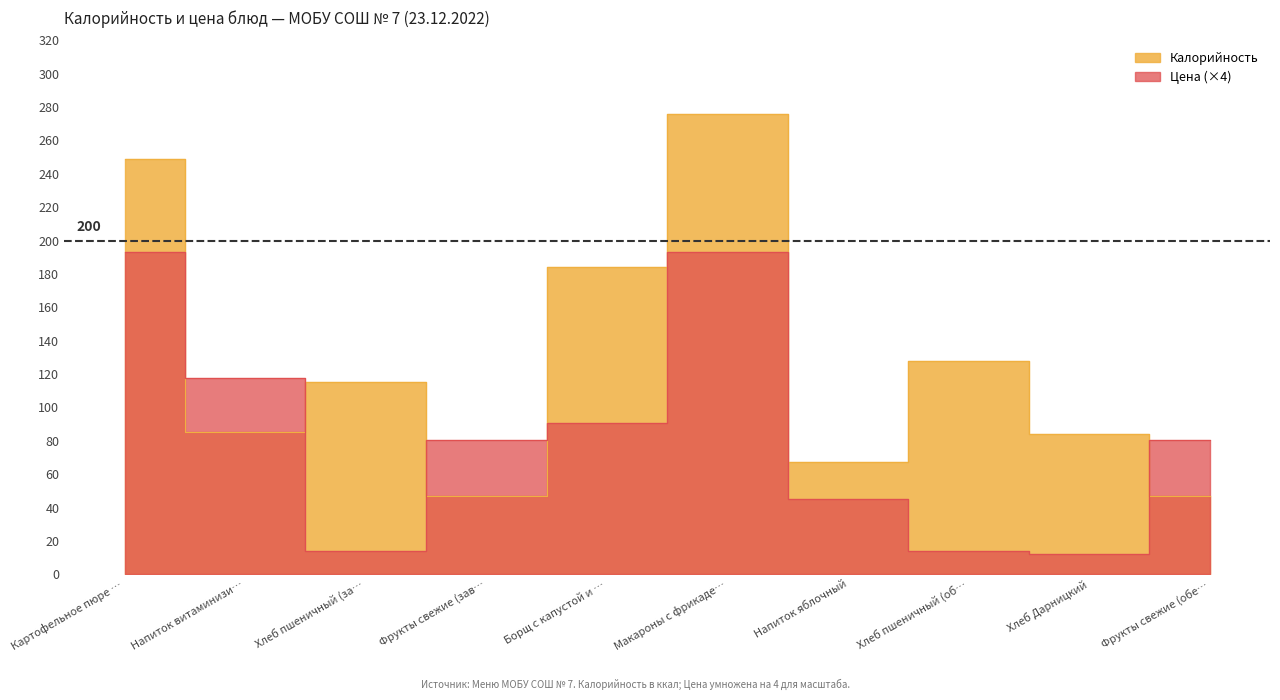

Read the Калорийность value at Хлеб пшеничный (за….

115.0